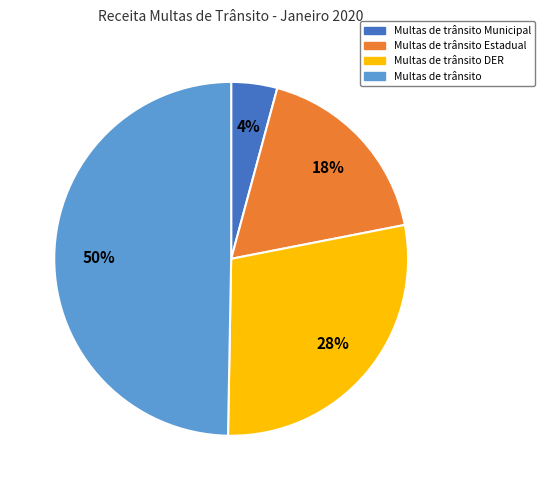

To the nearest percent, what is the combined percentage of Multas de trânsito DER and Multas de trânsito?

78%